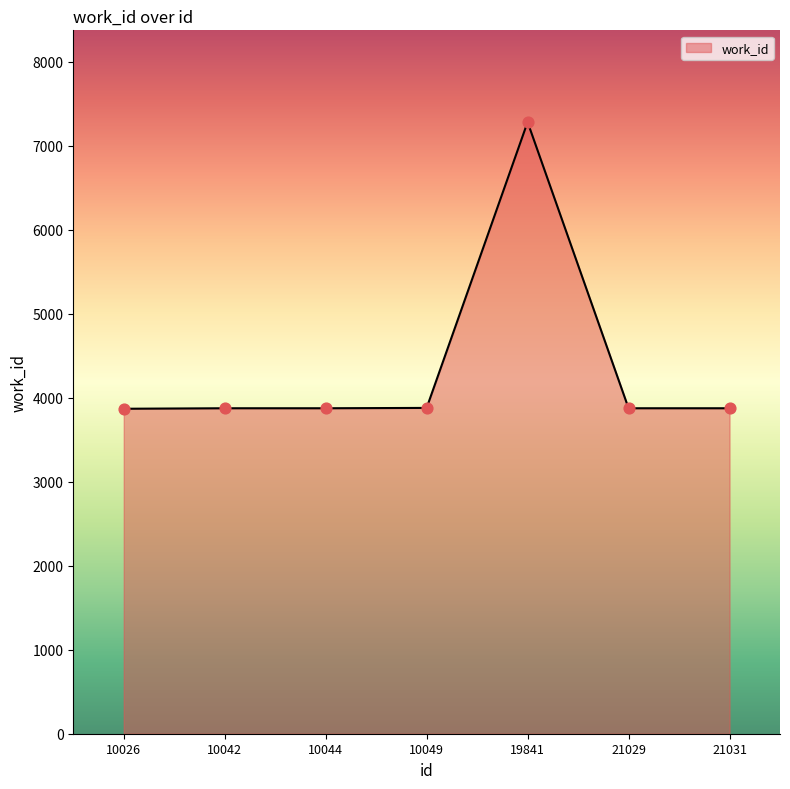

What is the ratio of the value at 10049 to the value at 19841?

0.5